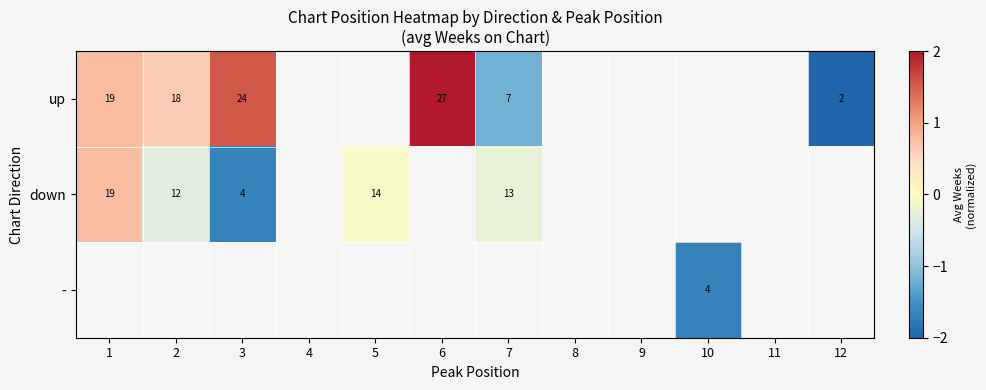

Read the down value at 3.

-1.7